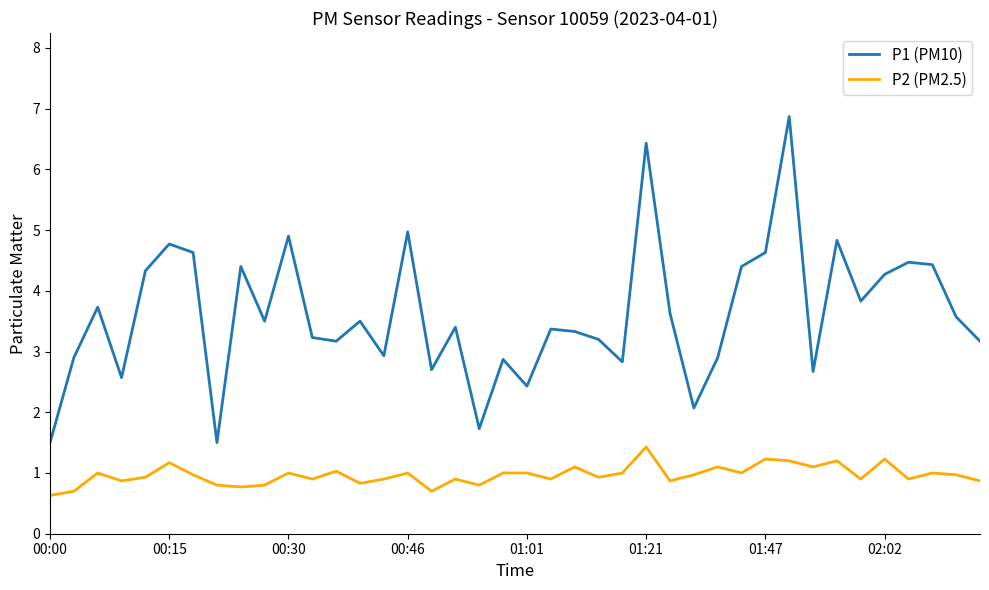

True or false: P1 (PM10) and P2 (PM2.5) cross at least once.

False